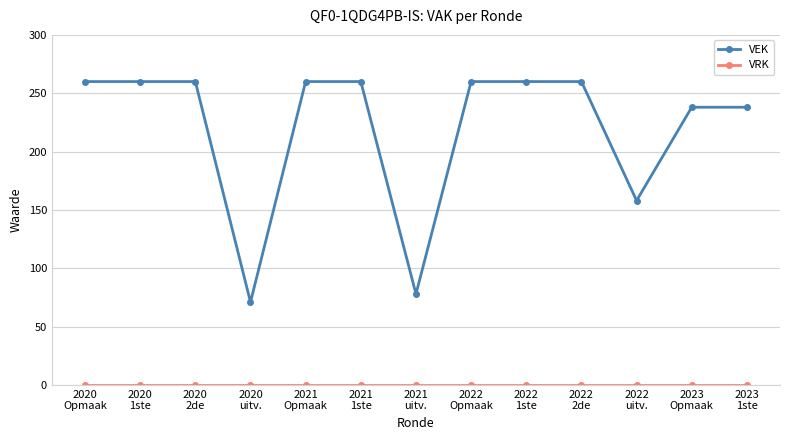

What is the greatest value displayed?

260